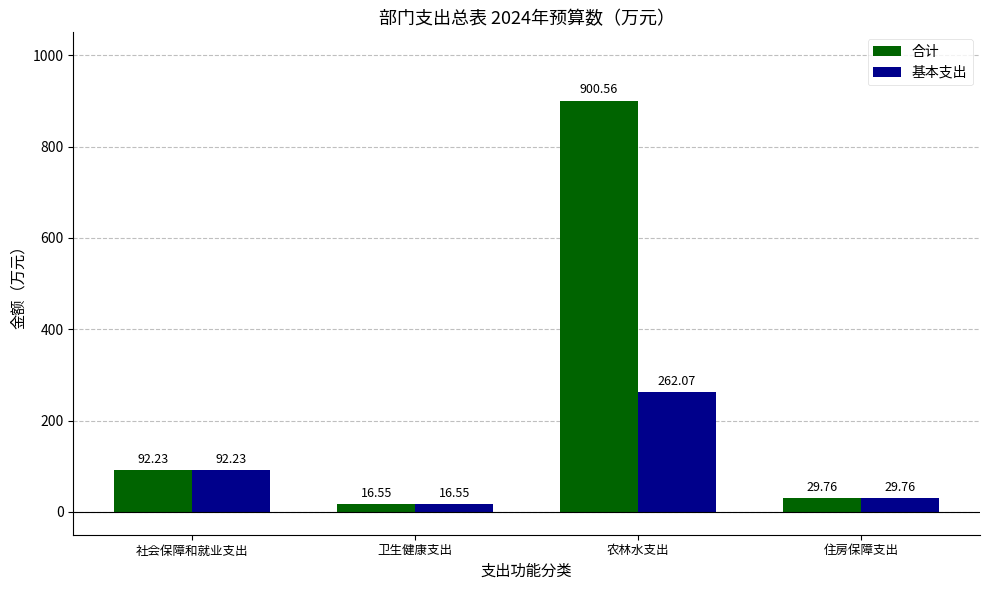

What are all the series names shown in the legend?

合计, 基本支出